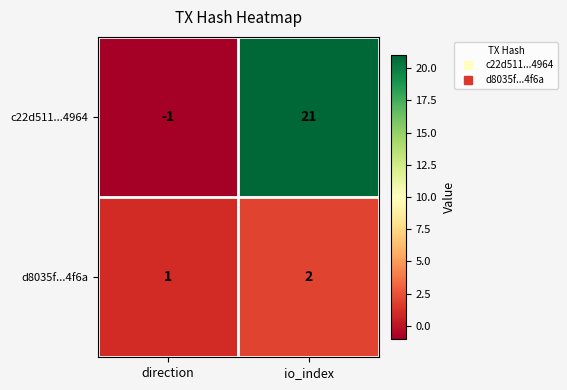

Between direction and io_index, which series saw the biggest shift?

c22d511...4964